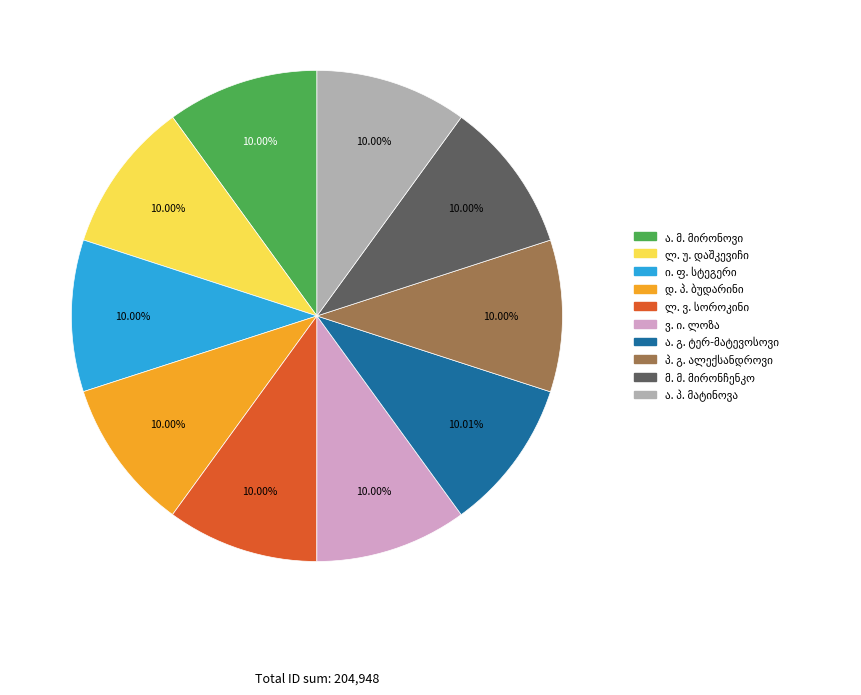

Is there a majority slice in this chart?

No